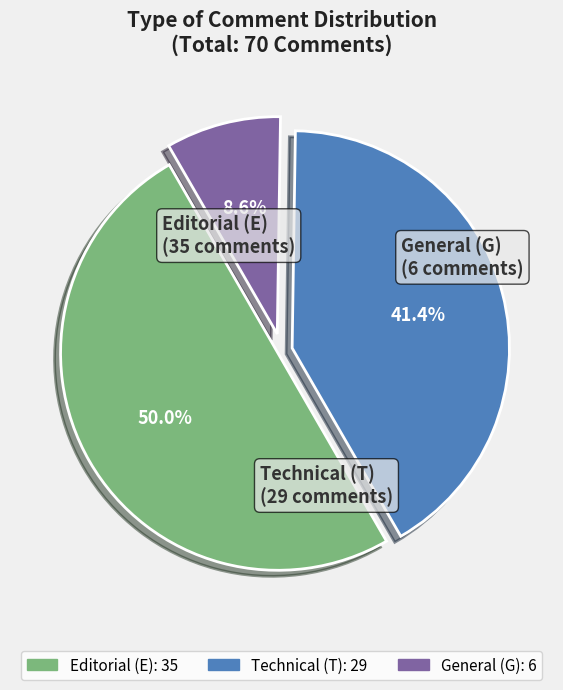

How many segments does this pie chart have?

3